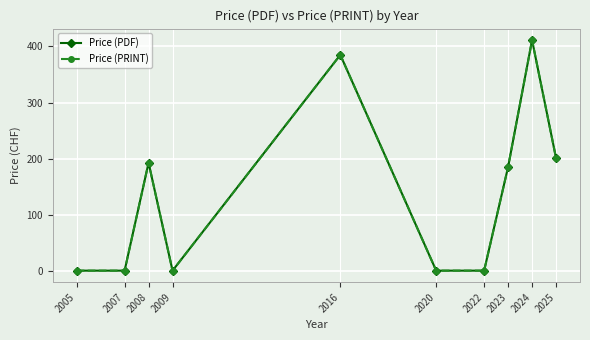

True or false: Price (PDF) has more than 0 points higher than both neighbors.

True